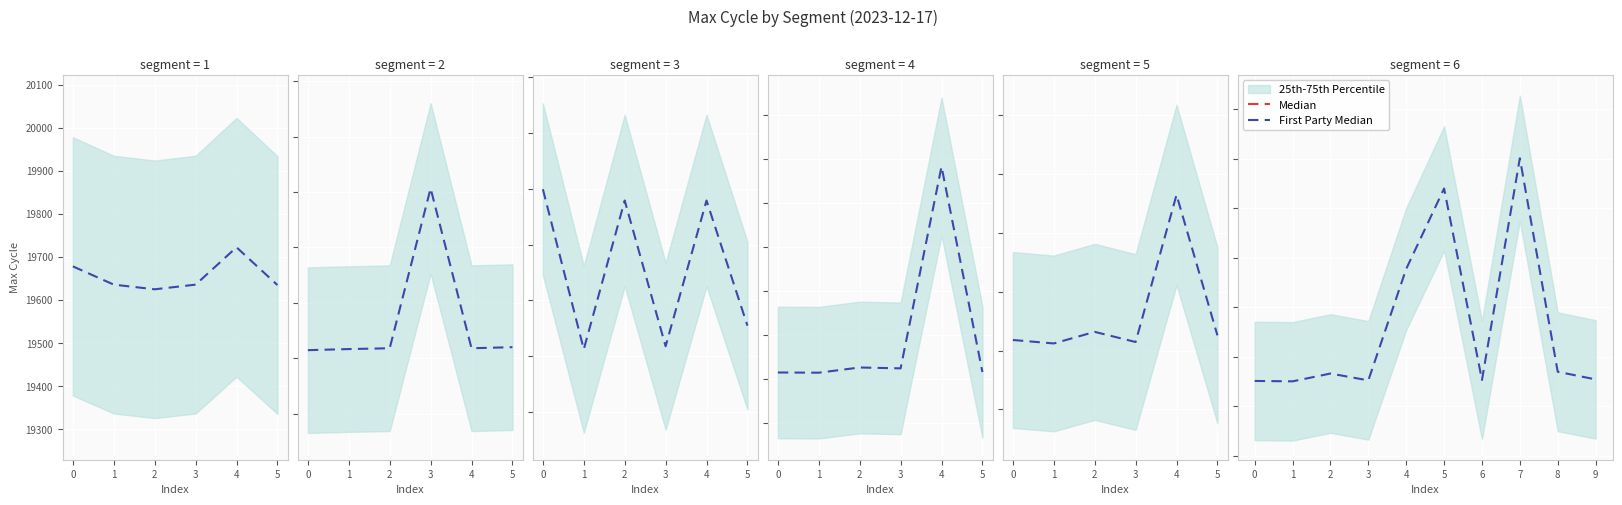

Where does the Median series first go above 9996?

2